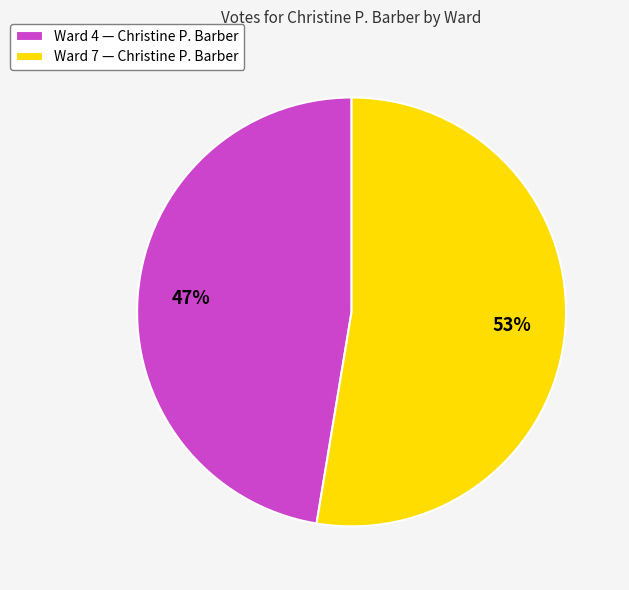

What percentage is the Ward 4 slice, to the nearest percent?

47%